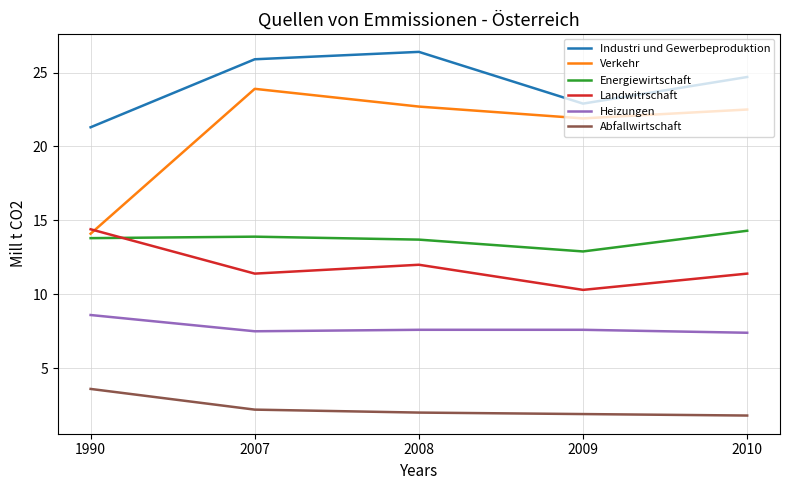

Read the Heizungen value at 2007.

7.5